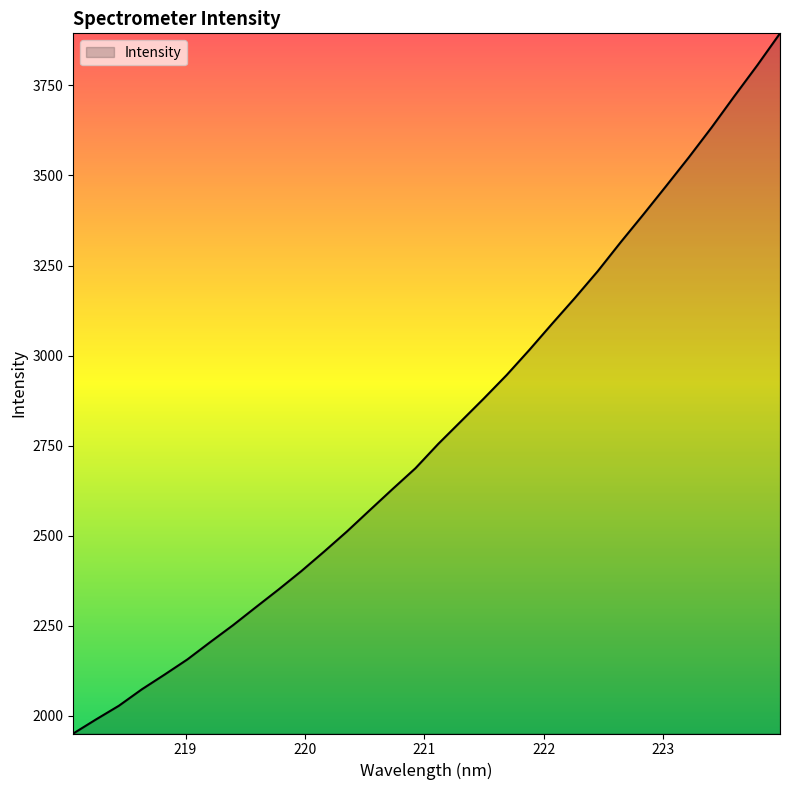

What is the difference between the maximum and minimum values?

1943.4